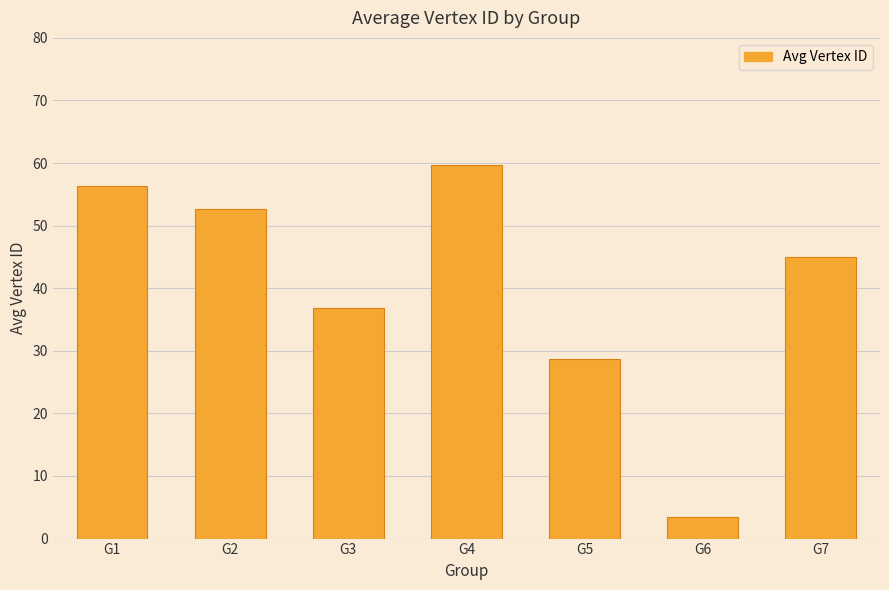

At which label is the value closest to 31?

G5